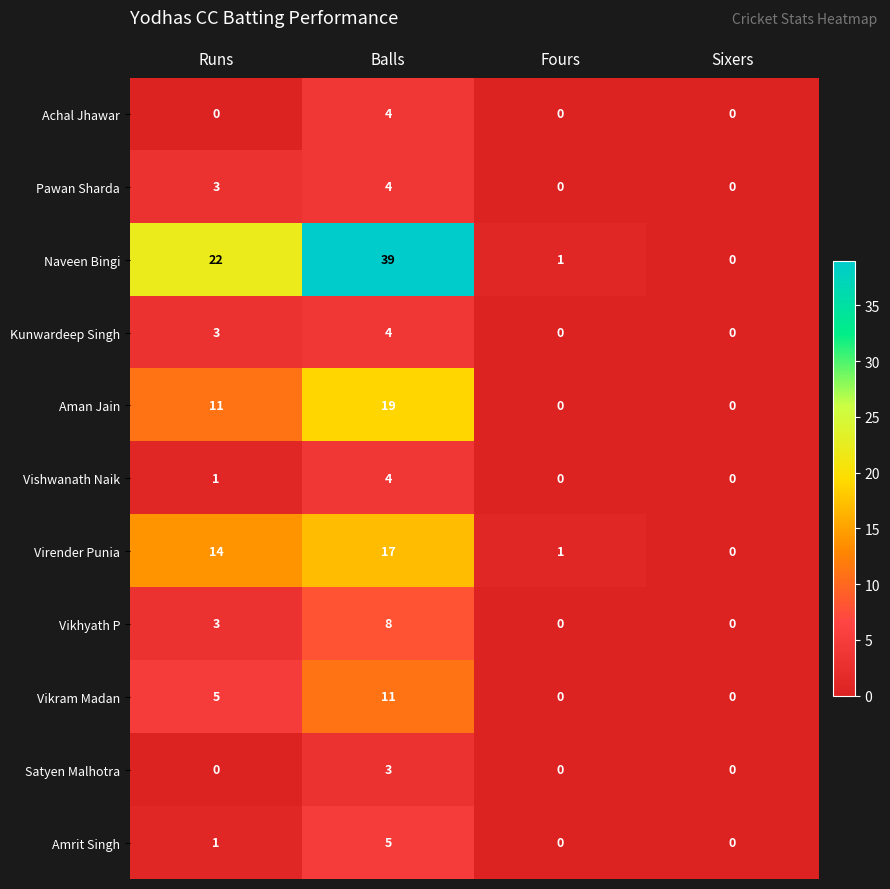

At which category does the chart reach its peak across all series?

Balls